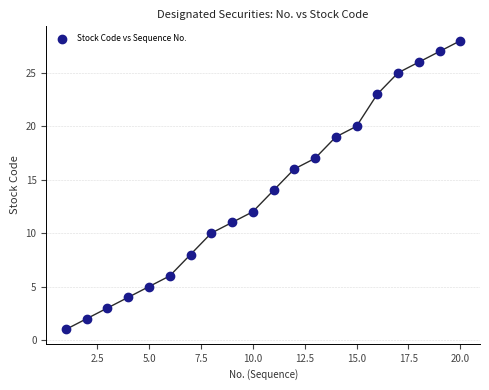

What is the range of X values (max minus min)?

19